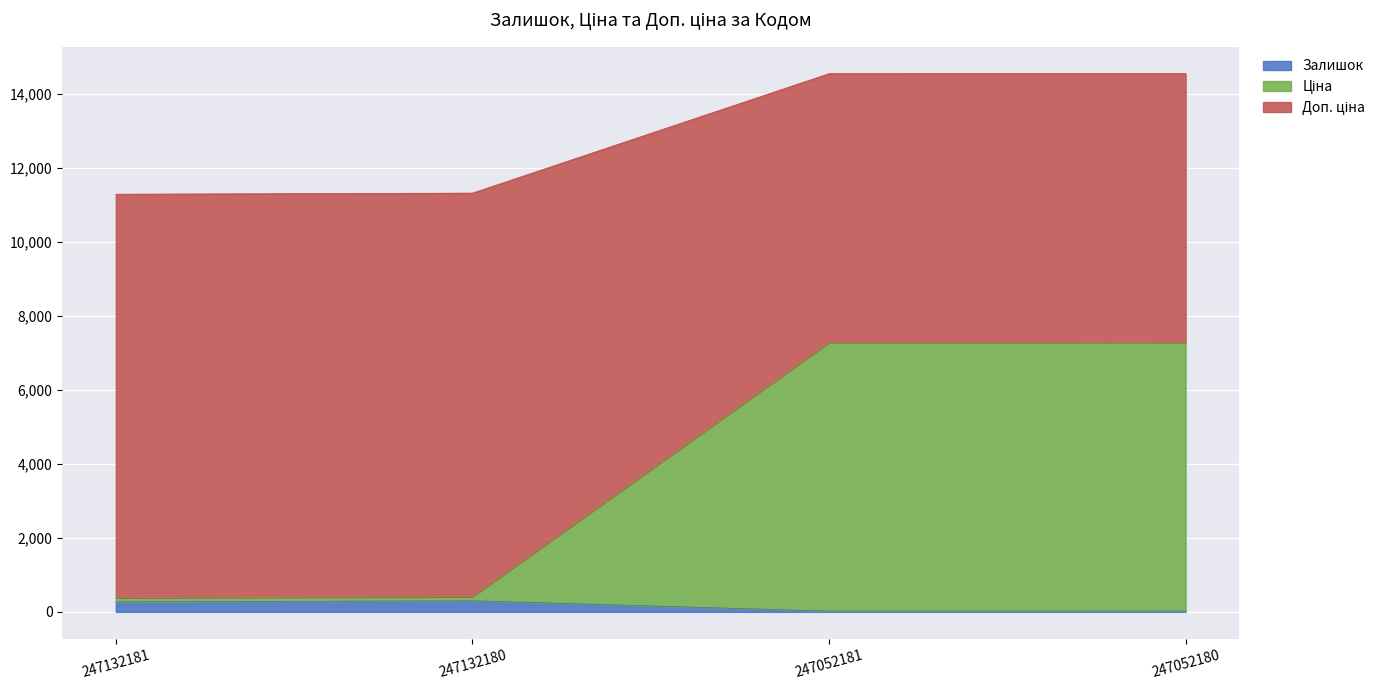

What is the greatest value displayed?

14538.8